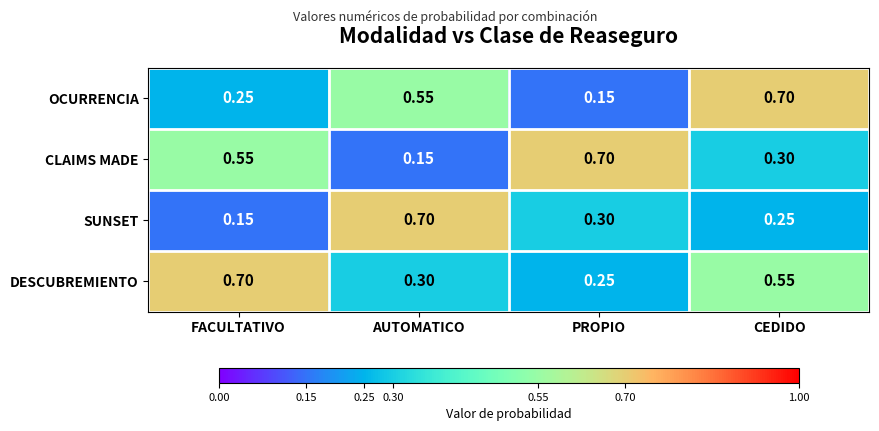

Which series changed the most between AUTOMATICO and CEDIDO?

SUNSET